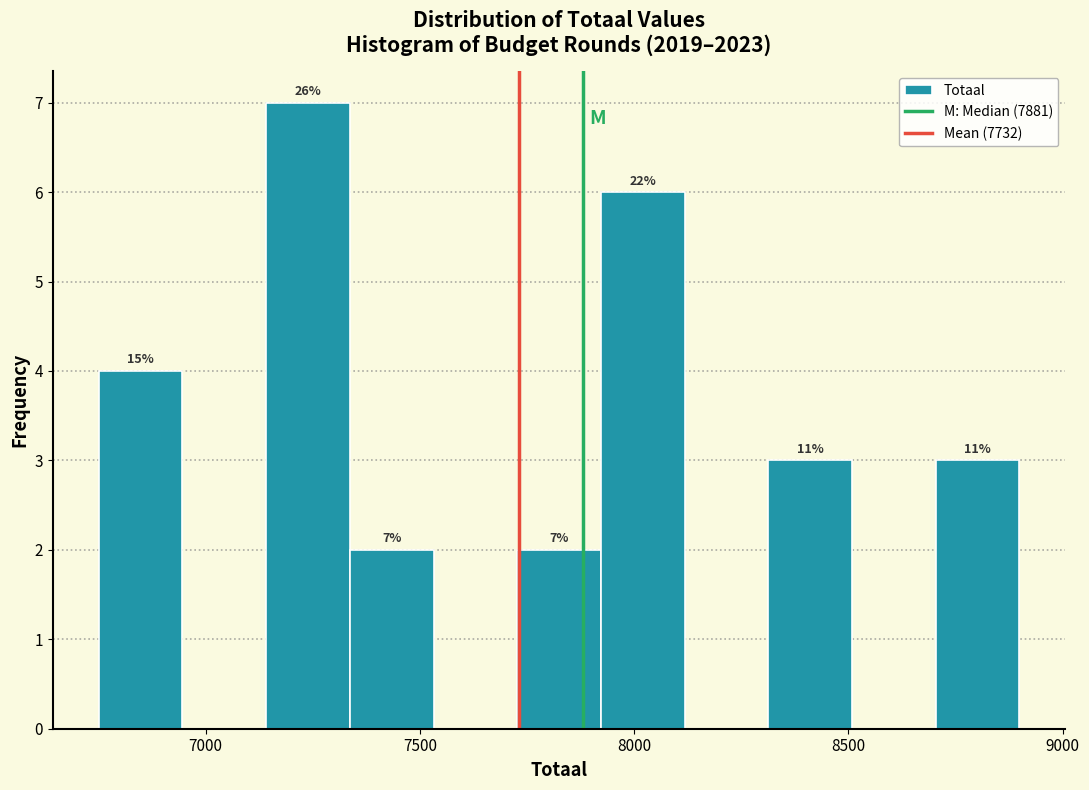

Around what value on the x-axis is the tallest bar? Give the approximate position of its centre, as read against the axis.

7250